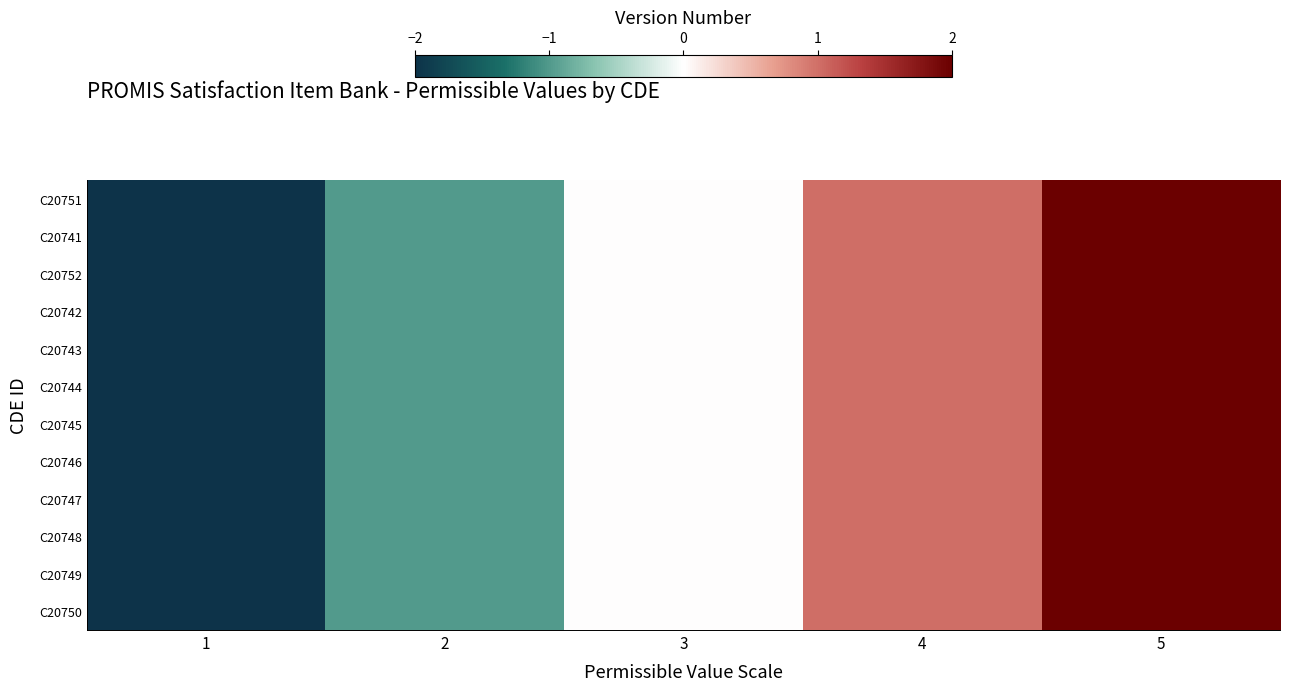

How many categories are shown in the chart?

5